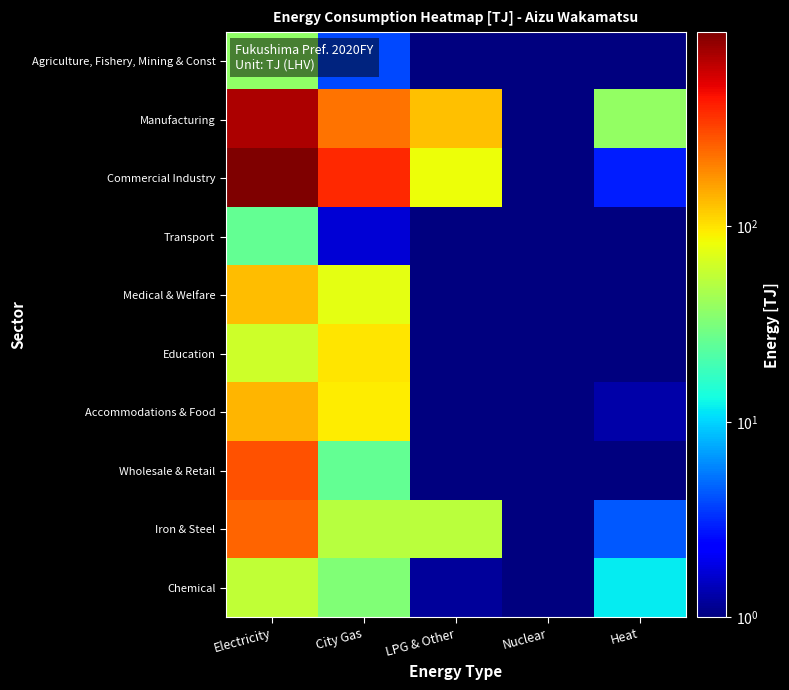

What is the greatest value displayed?

986.7